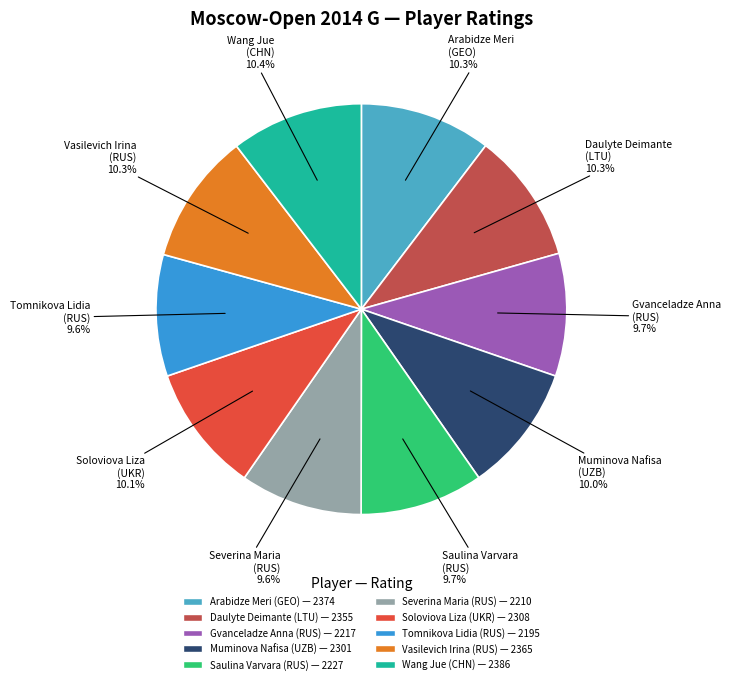

Is there any slice that represents more than half of the pie?

No